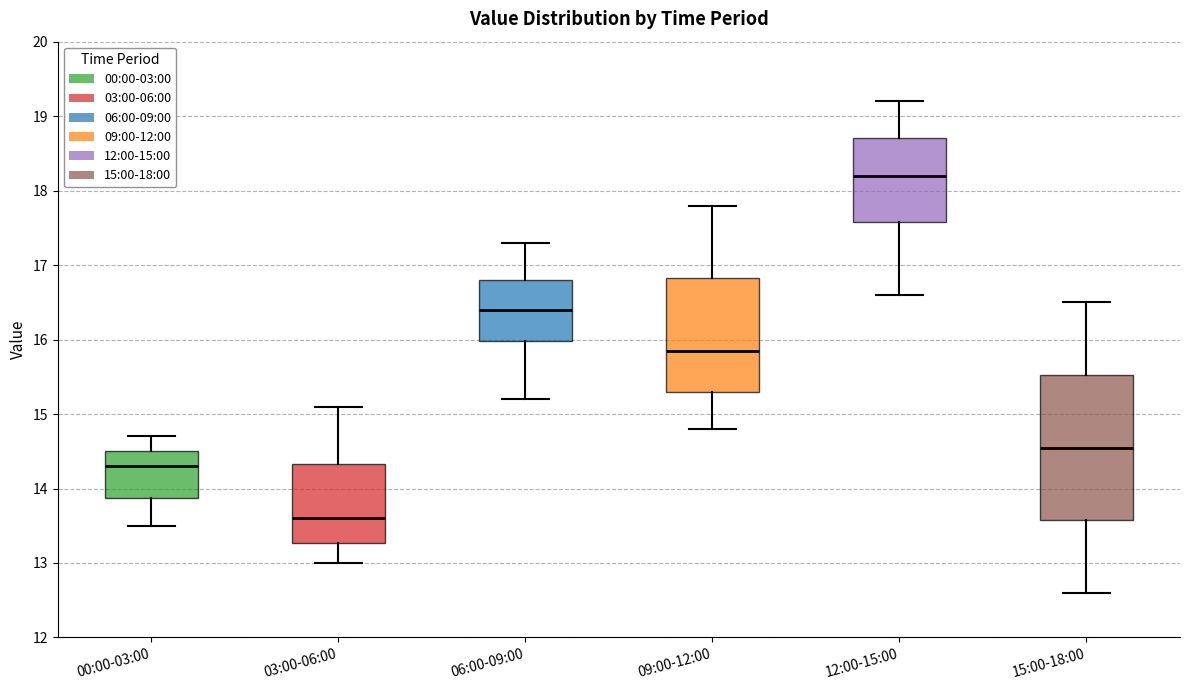

Where does the median line of the box for 06:00-09:00 sit on the y-axis? The values are not printed on the chart, so give them approximately, as read against the axis.

16.4